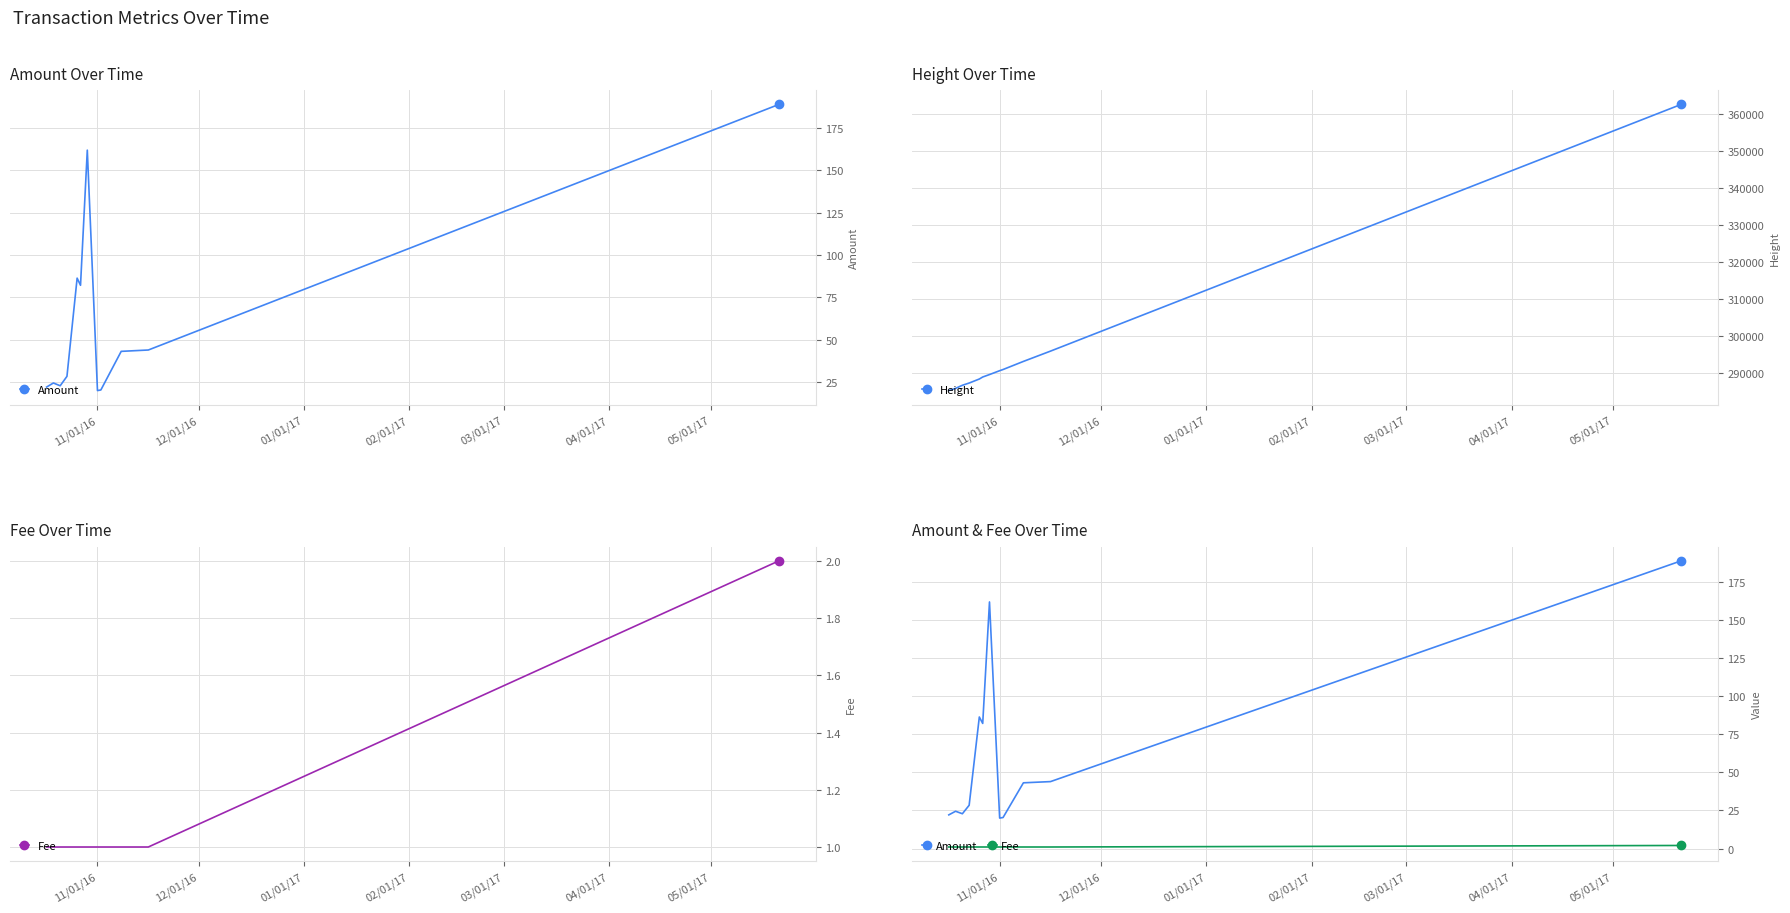

Reading left to right, list all the values displayed in this chart.

Amount: 22.1	24.5	22.9	28.4	86.4	82.2	162.0	20.0	20.4	43.2	44.0	189.0
Height: 285175.0	285772.0	286605.0	287210.0	288301.0	288842.0	289503.0	290546.0	290864.0	293053.0	295837.0	362488.0
Fee: 1.0	1.0	1.0	1.0	1.0	1.0	1.0	1.0	1.0	1.0	1.0	2.0